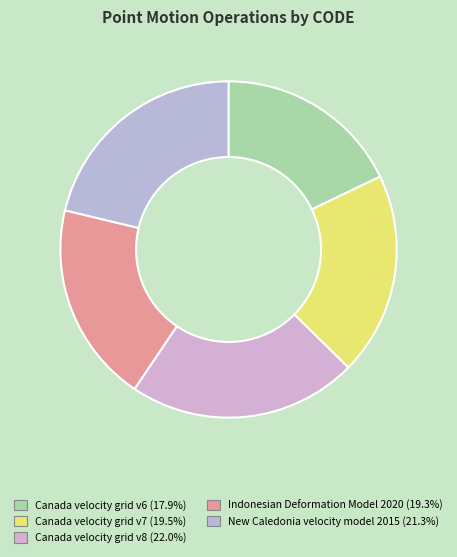

Rank the categories by value from lowest to highest.

Canada velocity grid v6, Indonesian Deformation Model 2020, Canada velocity grid v7, New Caledonia velocity model 2015, Canada velocity grid v8